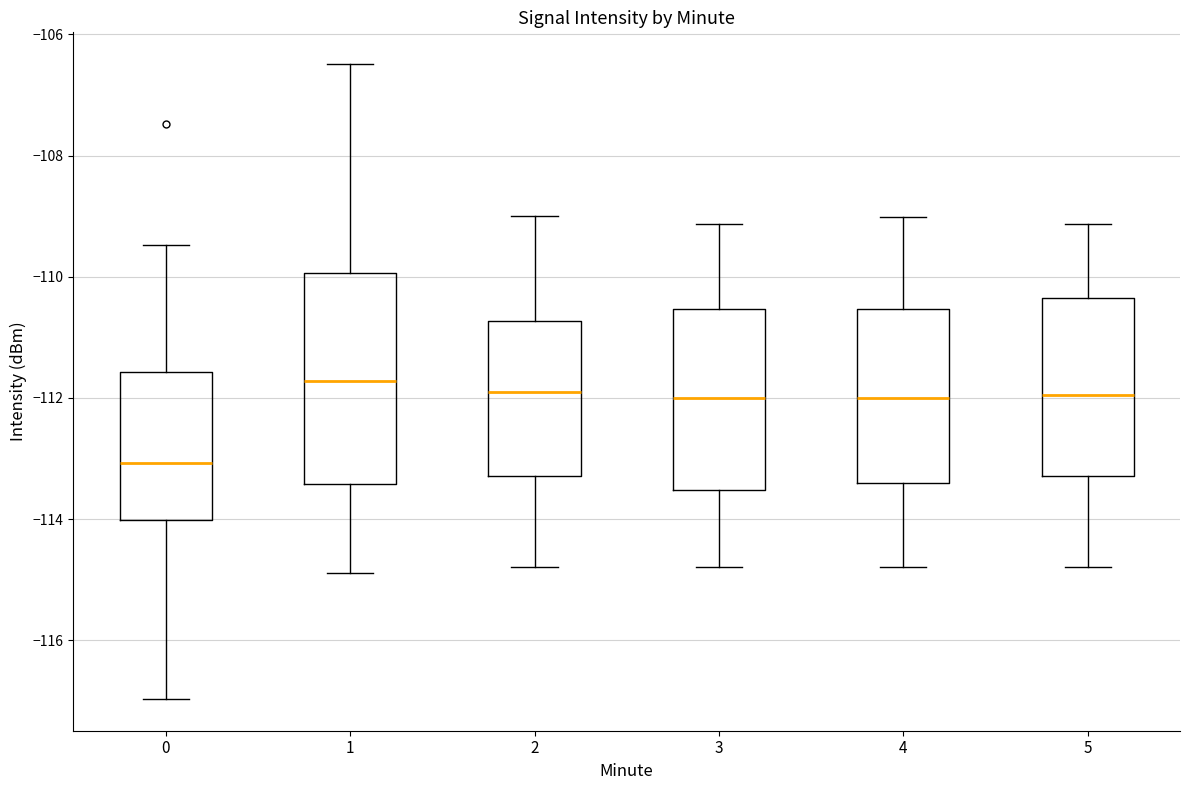

Where is the lower edge of the box at x = 4 on the y-axis? The values are not printed on the chart, so give them approximately, as read against the axis.

-113.4